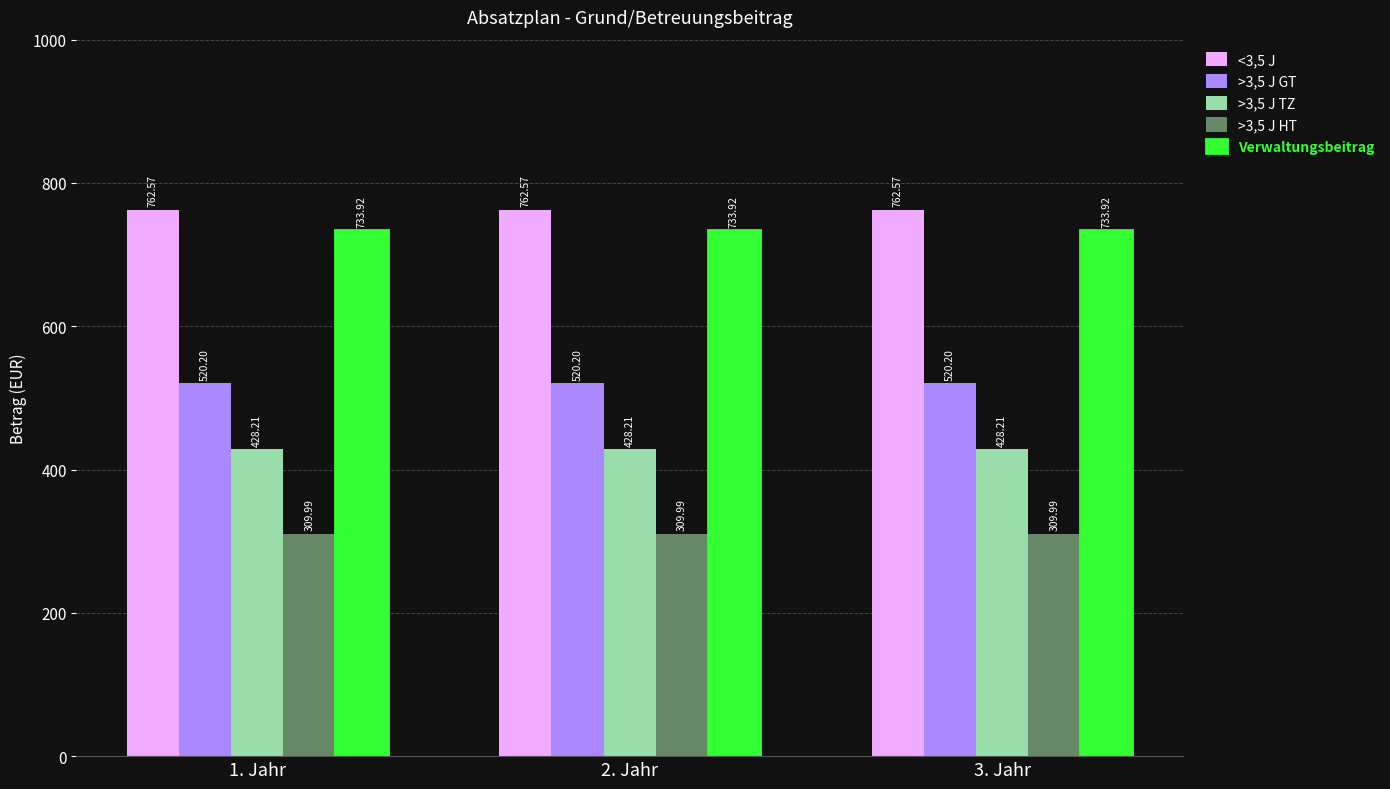

What is the sum of all >3,5 J TZ values?

1284.6